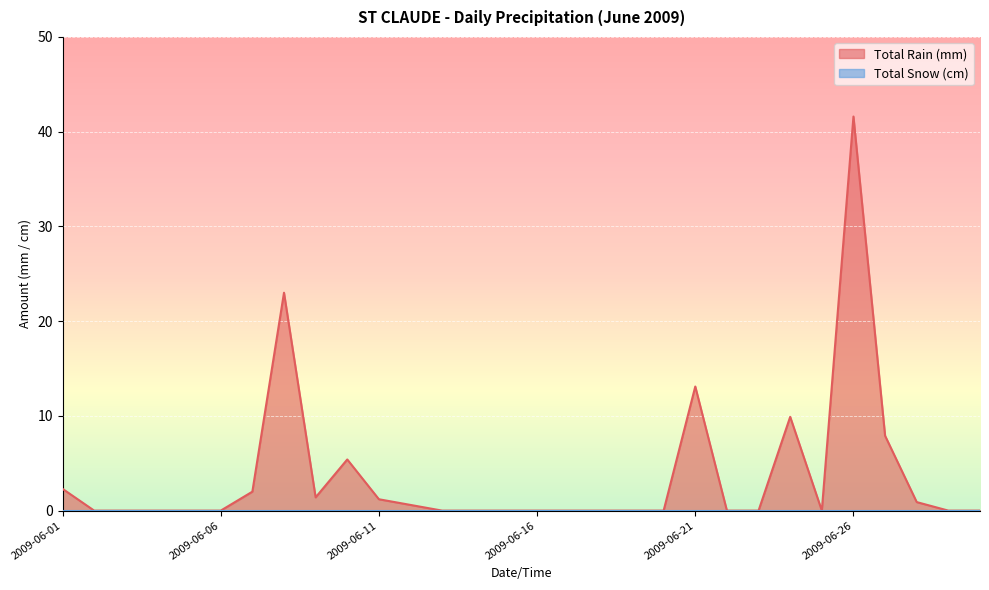

What is the value of the 8th point from the left?

23.0